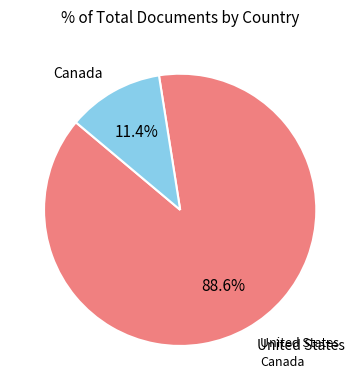

How many slices are in this pie chart?

2